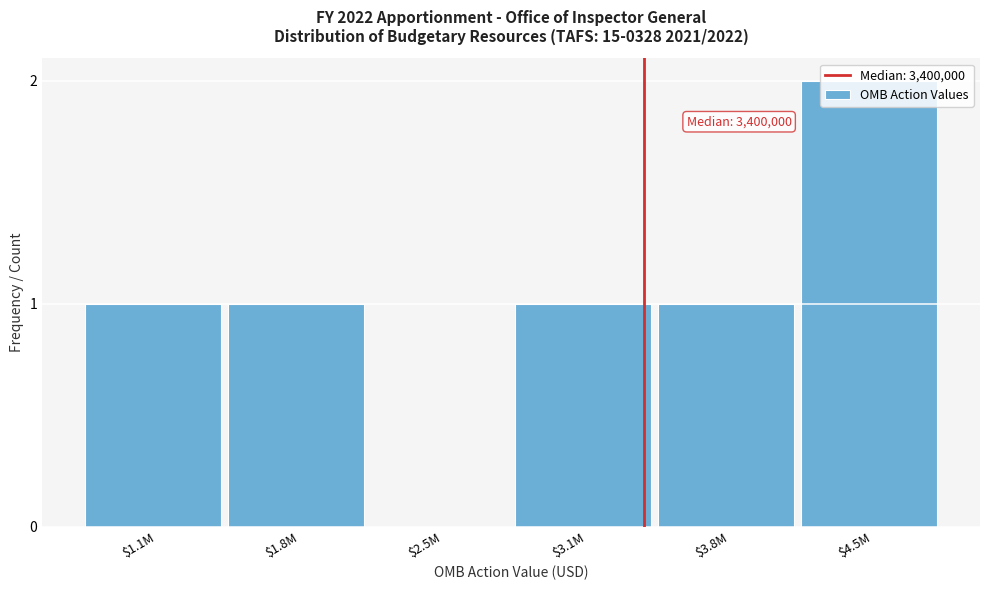

Is it true that the value at $2.5M is 0?

True